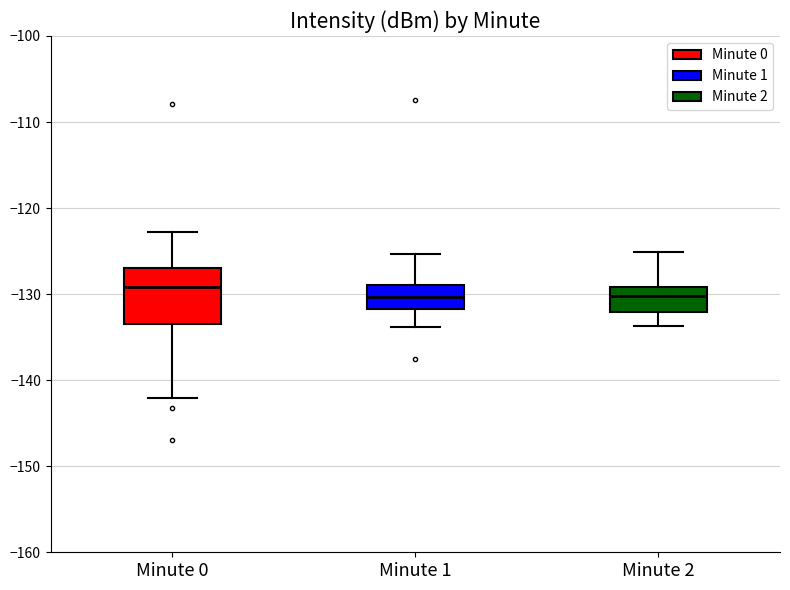

Reading left to right, transcribe this box plot: for each box, give where its median line is, the range the box spans, and where its two whiskers end, as read against the y-axis. The values are not printed on the chart, so give them approximately, as read against the axis.

Minute 0: median -129, box -133 to -127, whiskers -142 to -123
Minute 1: median -130, box -132 to -129, whiskers -134 to -125
Minute 2: median -130, box -132 to -129, whiskers -134 to -125